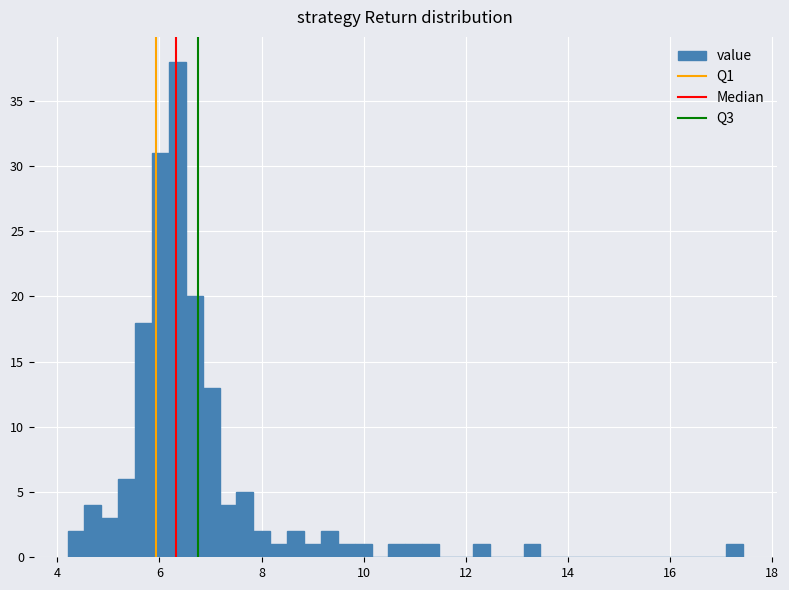

Around what value on the x-axis is the tallest bar? Give the approximate position of its centre, as read against the axis.

6.4